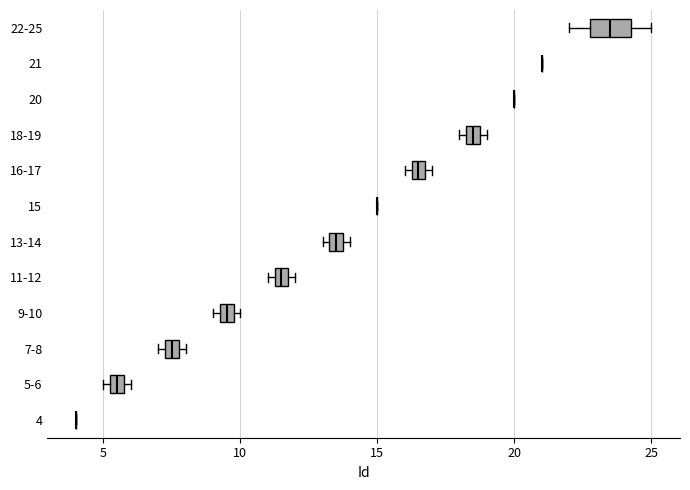

Which box is the widest, from its left edge to its right edge?

22-25